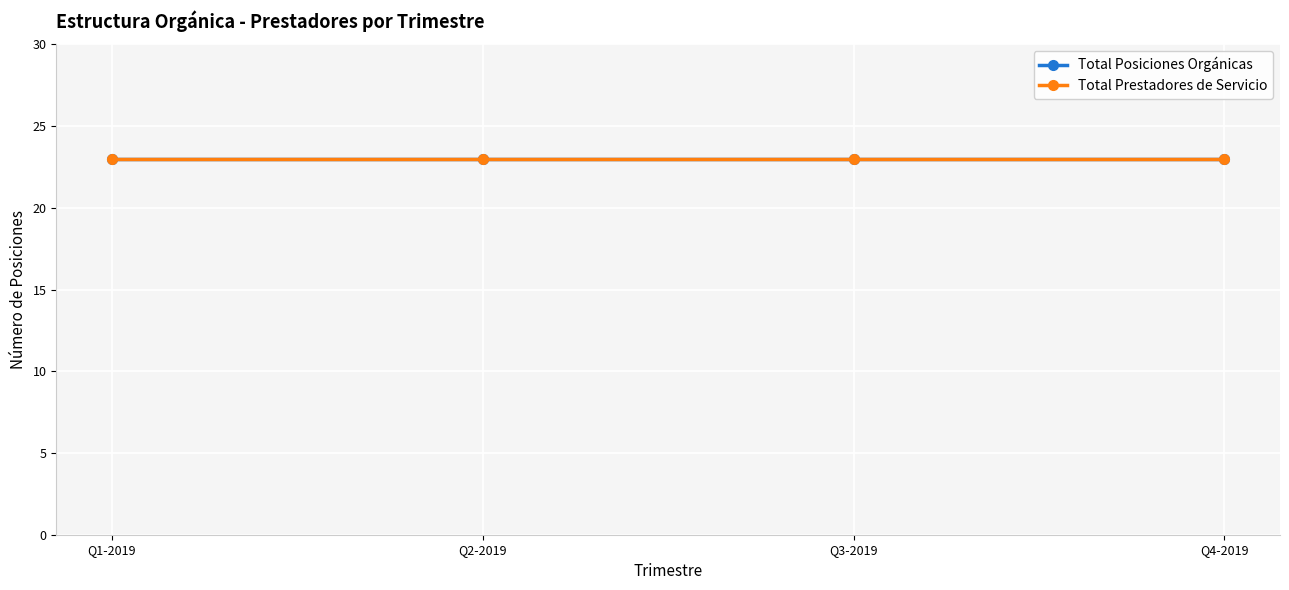

True or false: Ejercicio has more than 1 points higher than both neighbors.

False